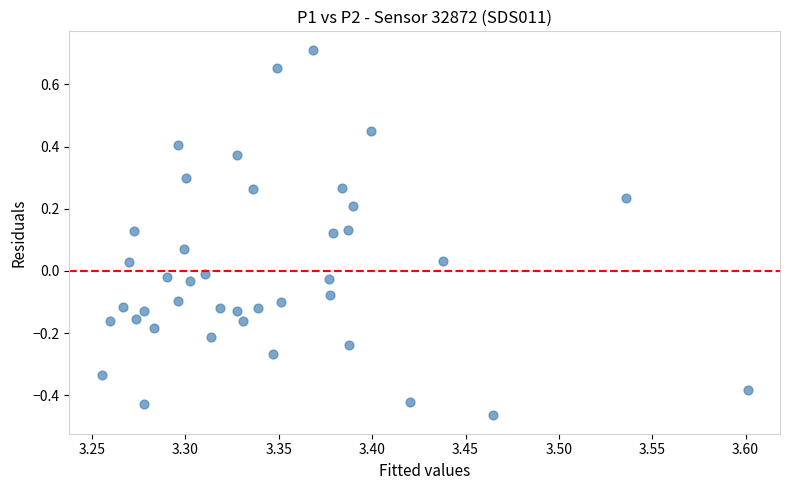

What is the range of Y values (max minus min)?

1.2